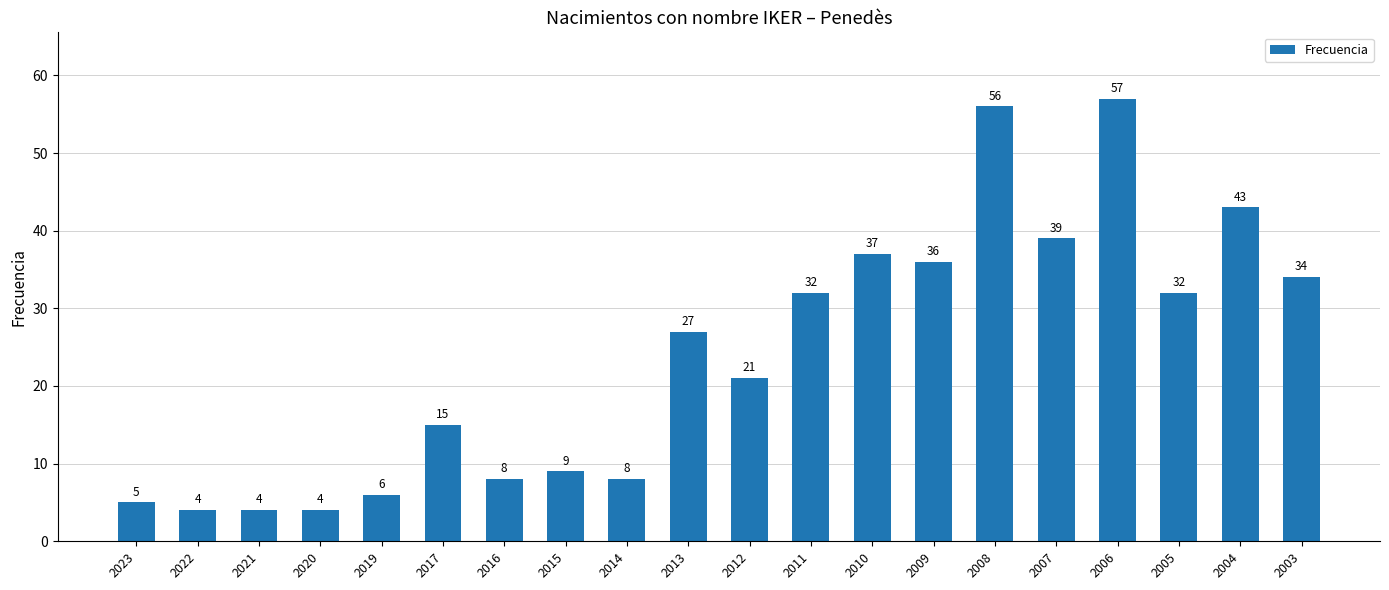

Reading left to right, what are all the values shown in this chart?

2023=5	2022=4	2021=4	2020=4	2019=6	2017=15	2016=8	2015=9	2014=8	2013=27	2012=21	2011=32	2010=37	2009=36	2008=56	2007=39	2006=57	2005=32	2004=43	2003=34